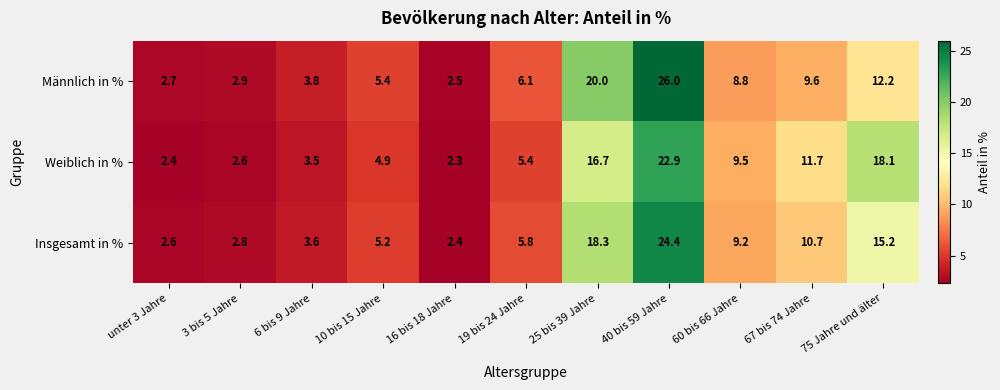

What is the total value across all series at 25 bis 39 Jahre?

55.0